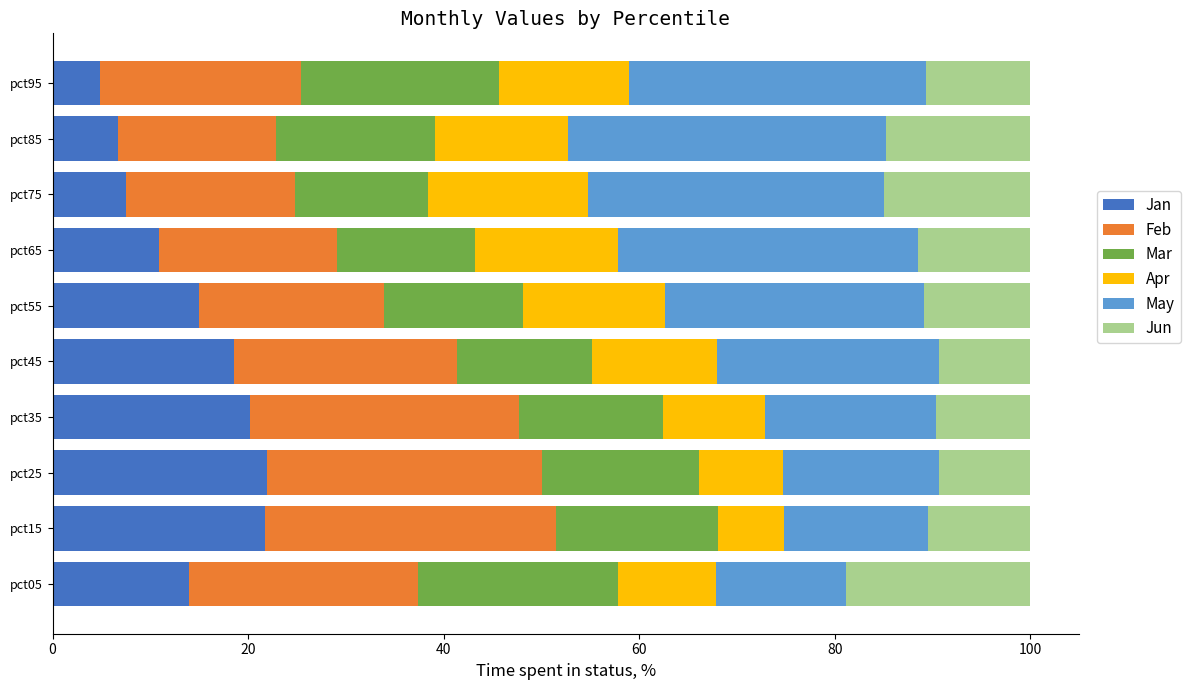

What is the total value across all series at pct65?

100.0